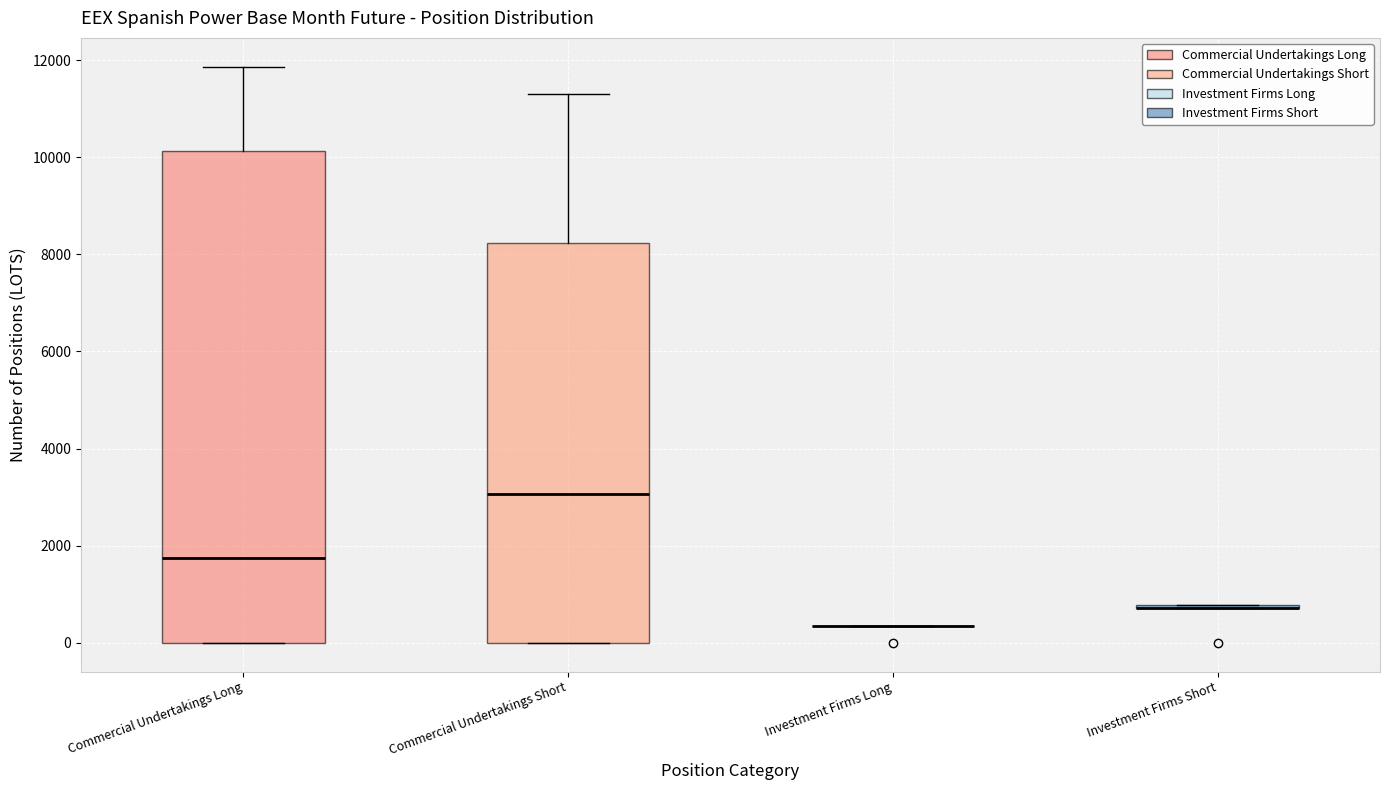

Which box is the tallest, from its lower edge to its upper edge?

Commercial Undertakings Long